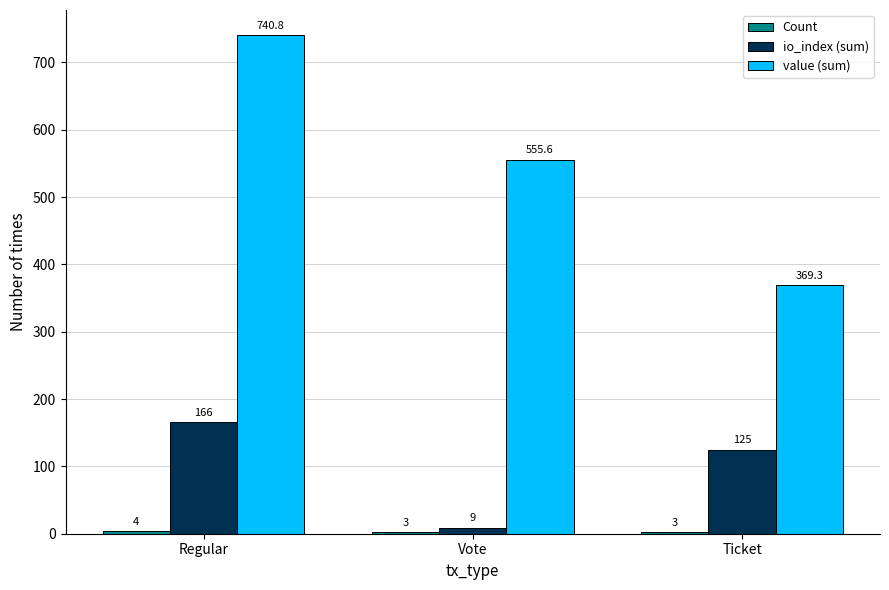

Which series has the largest range (max minus min)?

value (sum)